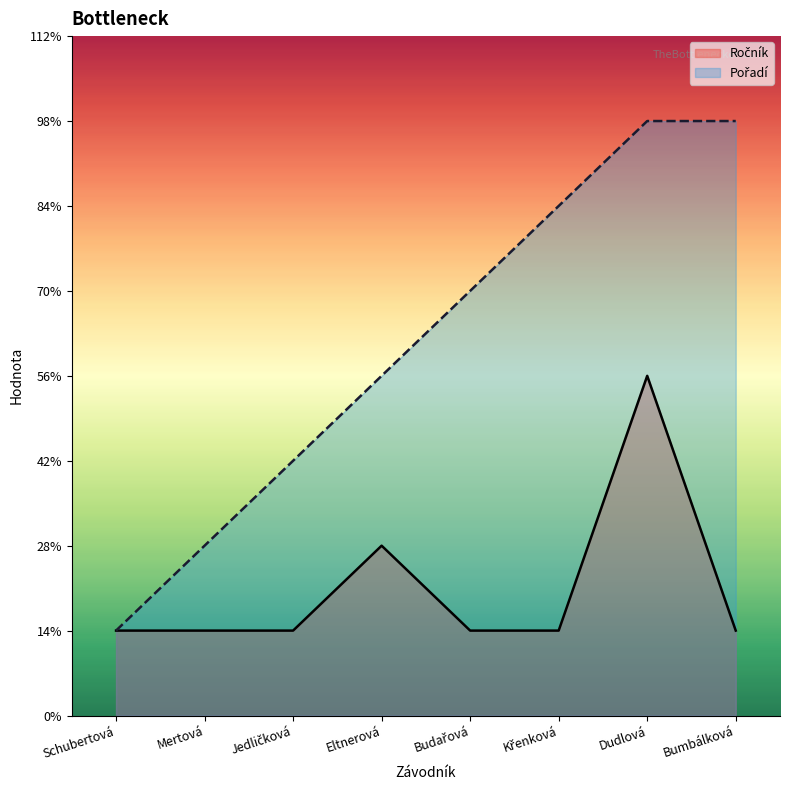

Does the chart have visible grid lines?

No